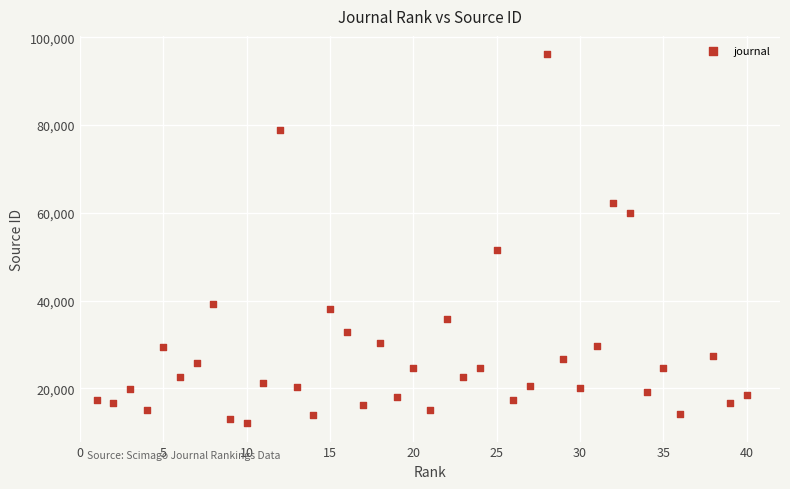

What Y value in the scatter plot is closest to 54093?

51565